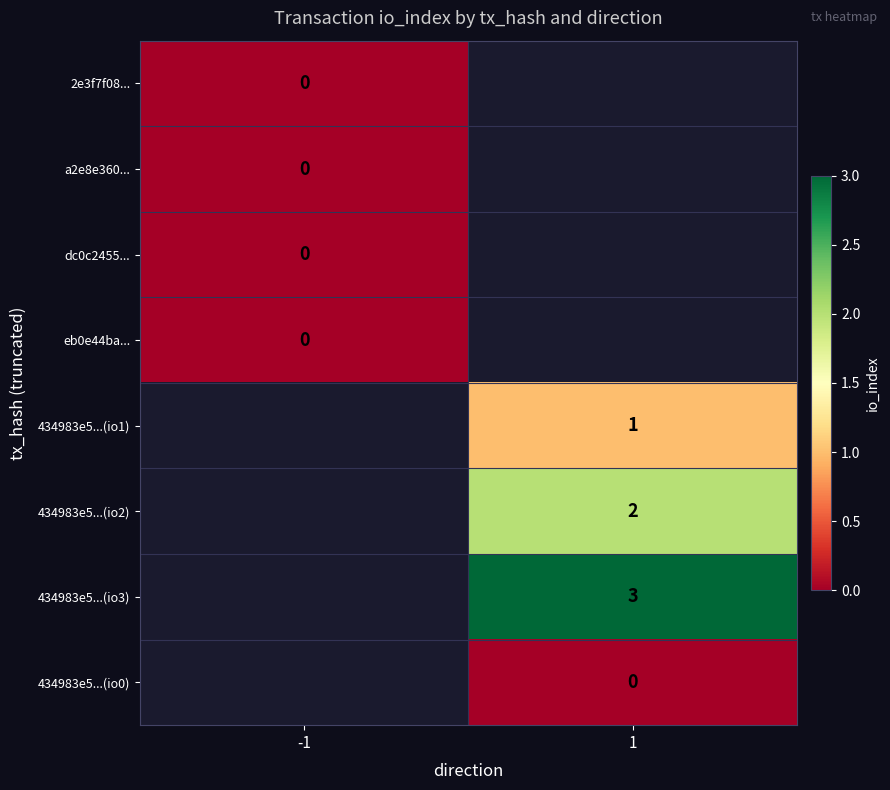

True or false: 434983e5...(io2) has a value of 2 at 1.

True